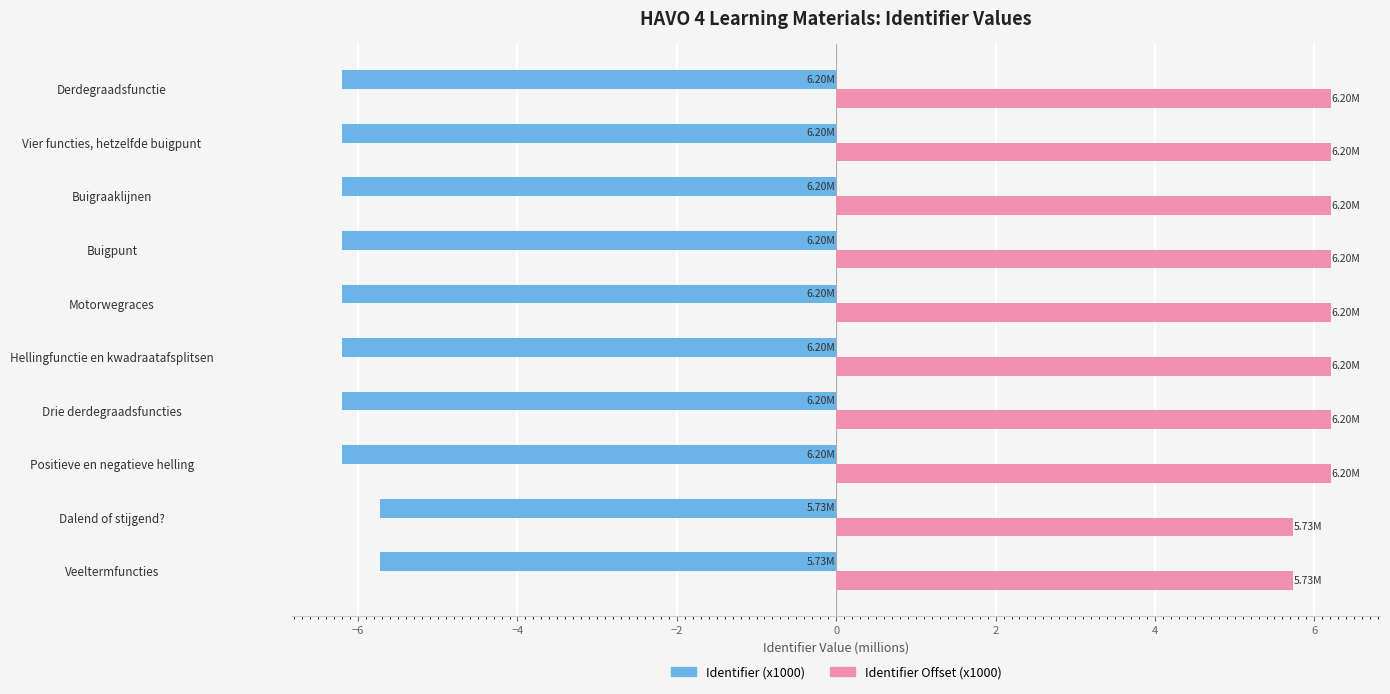

What is the difference between the maximum and minimum values in the Identifier (x1000) series?

0.5